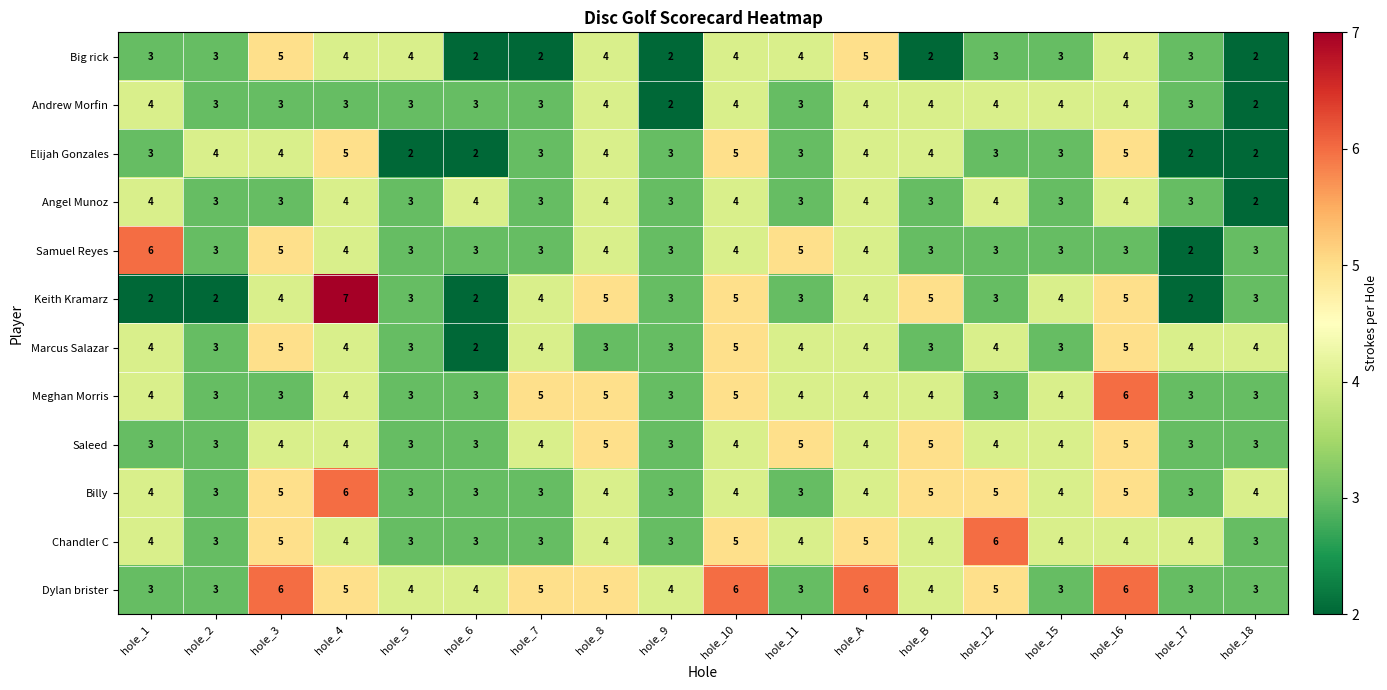

What is the approximate value of Big rick at hole_17?

3